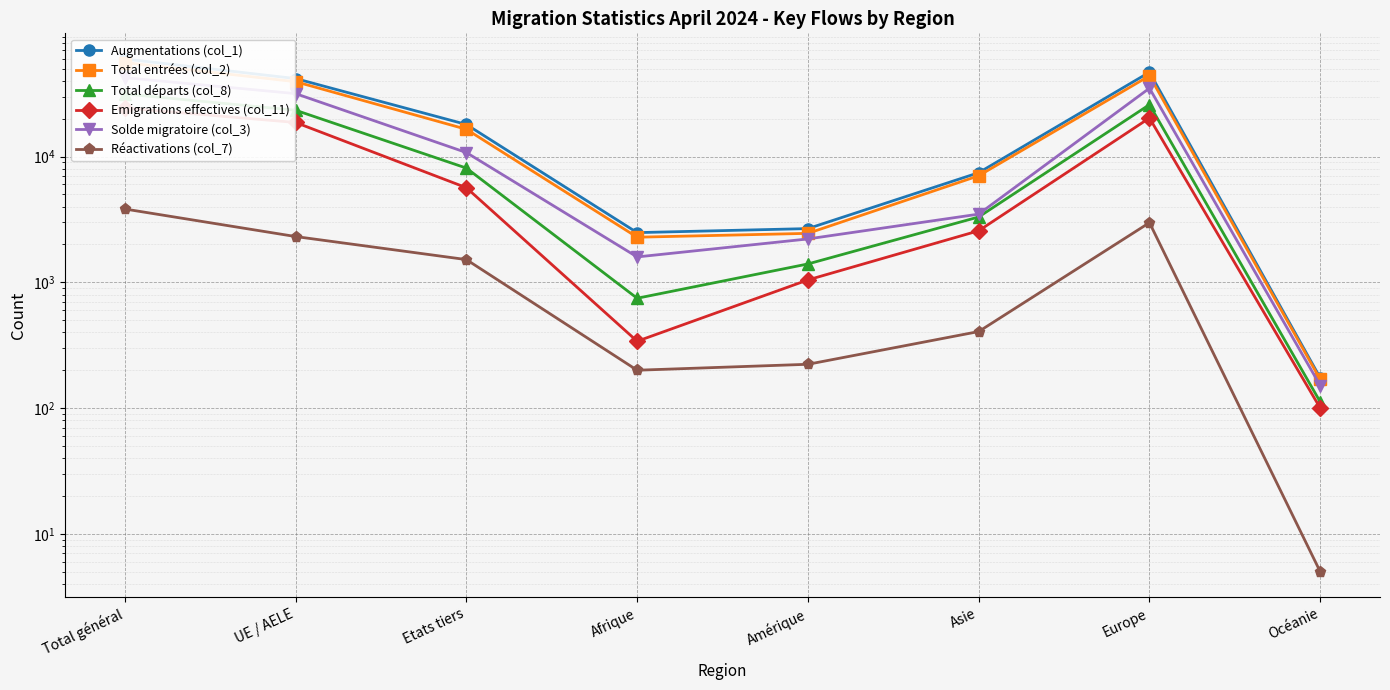

What is the sum of the Emigrations effectives (col_11) values at Amérique and Etats tiers?

6698